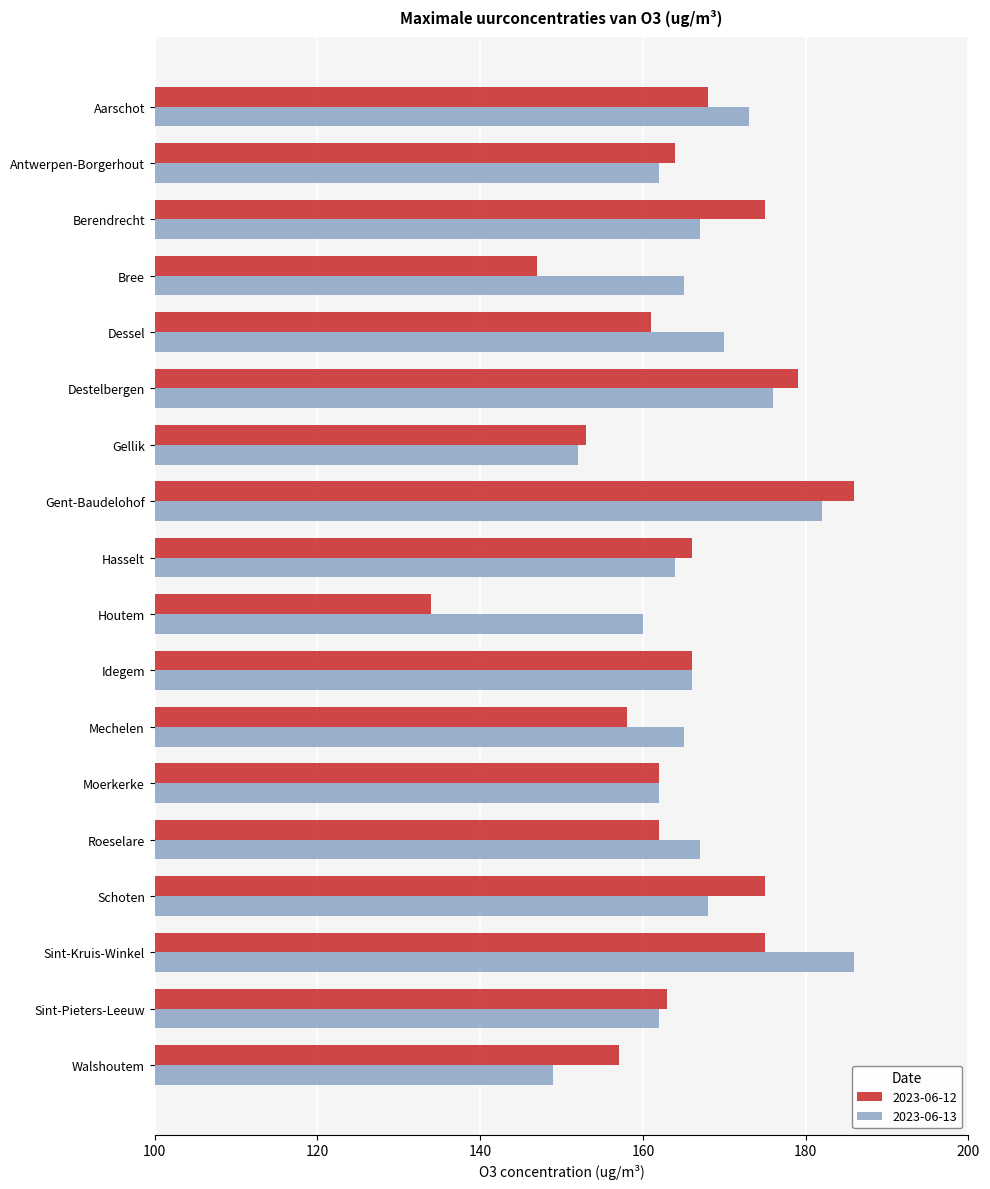

What are all the series names shown in the legend?

2023-06-12, 2023-06-13